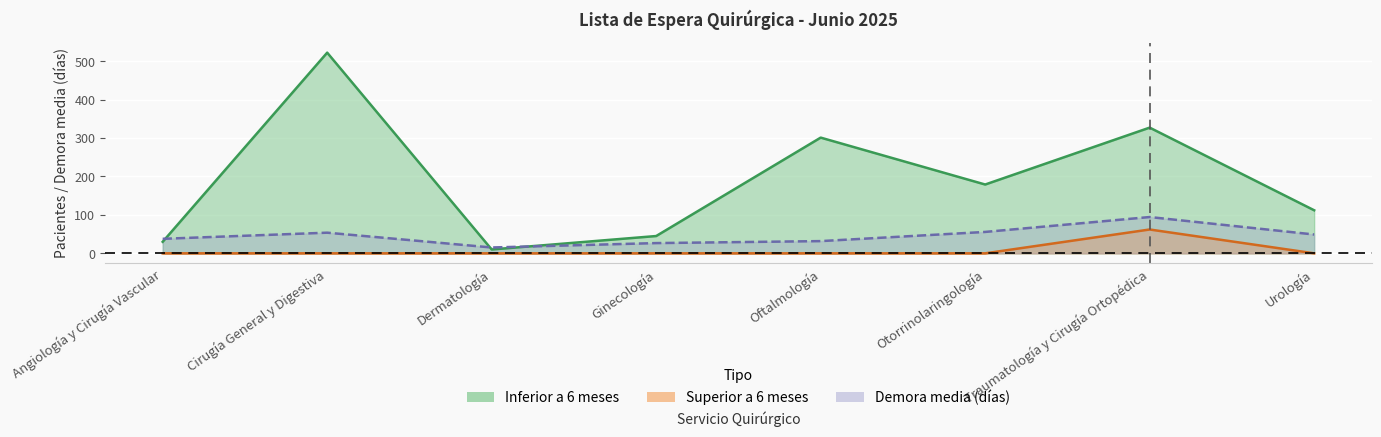

What is the average value of the Inferior a 6 meses series?

190.8